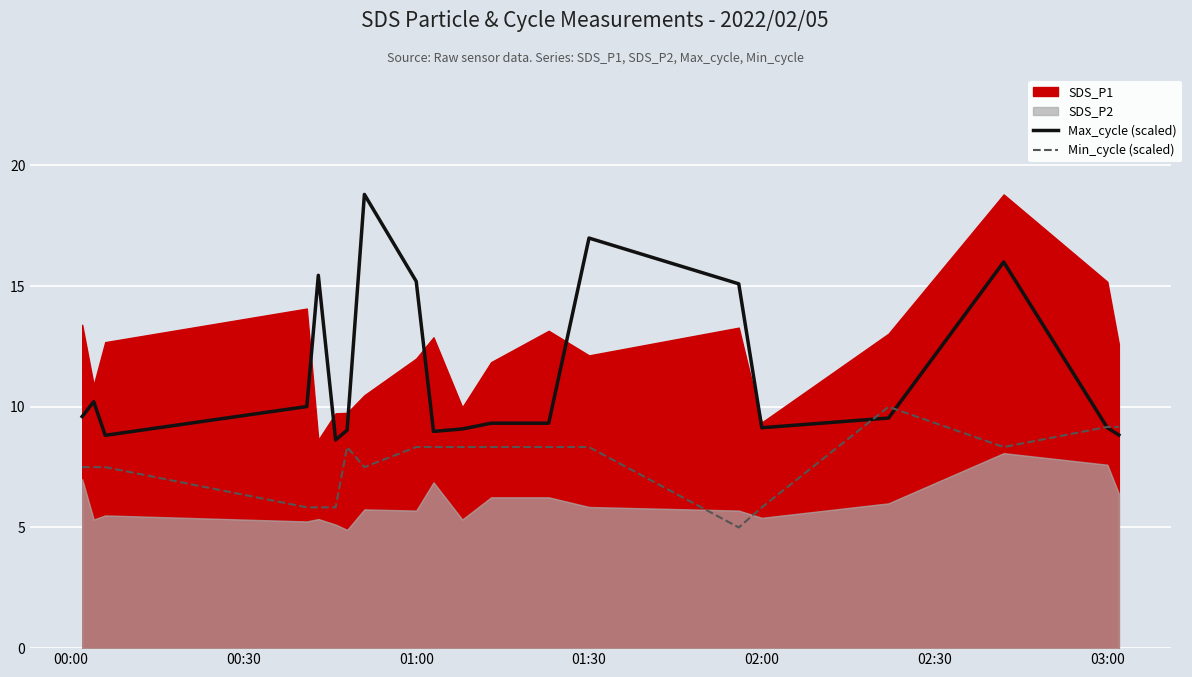

The value of Max_cycle (scaled) at 01:30 is 17.0. True or false?

True